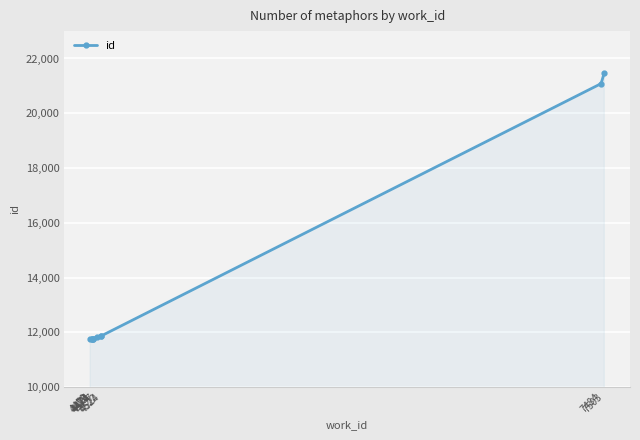

What is the average value?

13692